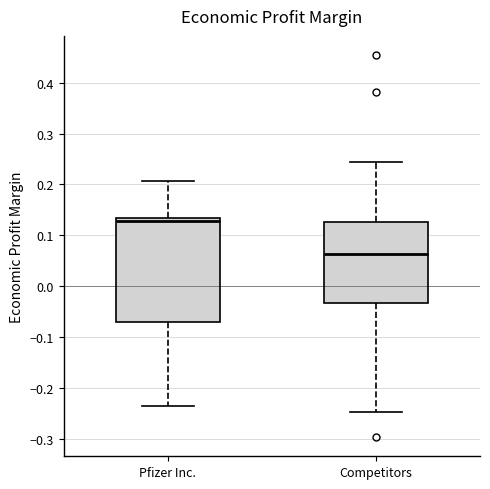

Where is the upper edge of the box for Pfizer Inc. on the y-axis? The values are not printed on the chart, so give them approximately, as read against the axis.

0.13